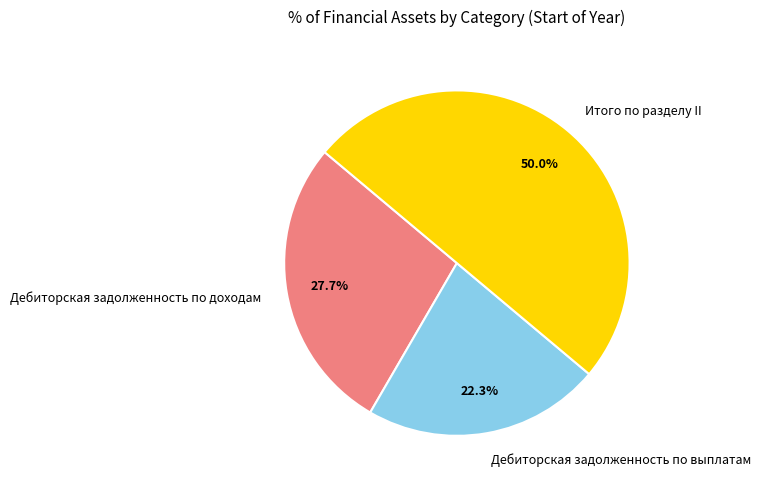

Which has a higher value, Дебиторская задолженность по выплатам or Итого по разделу II?

Итого по разделу II